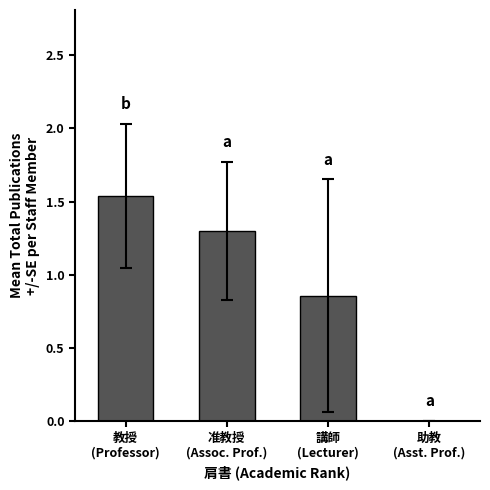

How many distinct data groups are displayed?

1